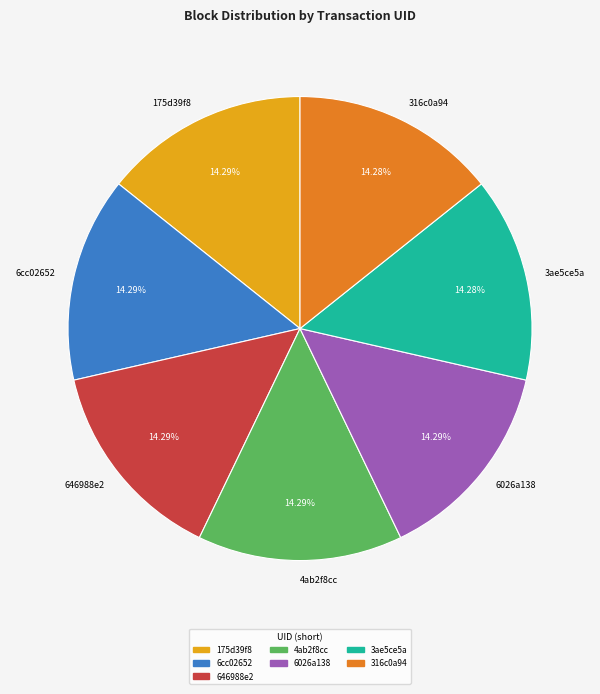

To the nearest percent, what percentage of the pie is 6cc02652?

14%